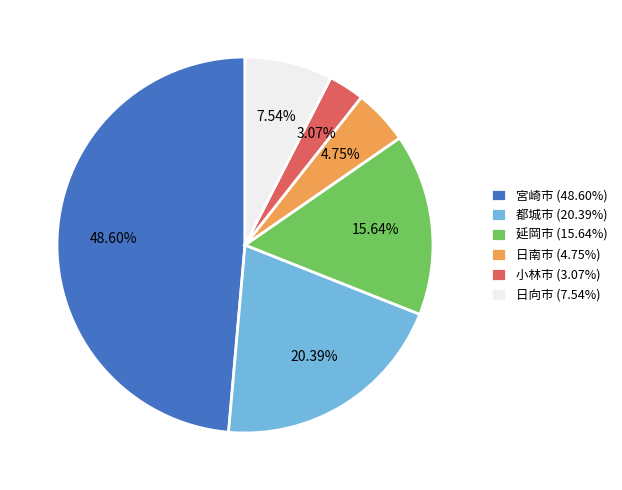

How many segments does this pie chart have?

6